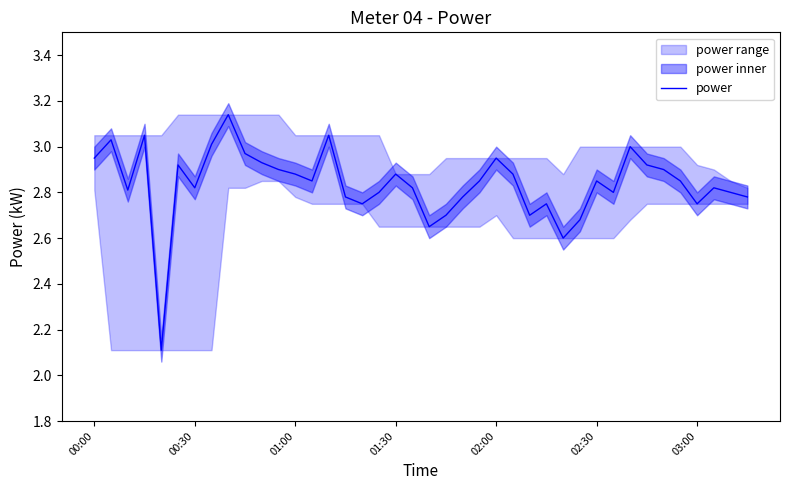

Does the chart display data point markers on the line(s)?

No